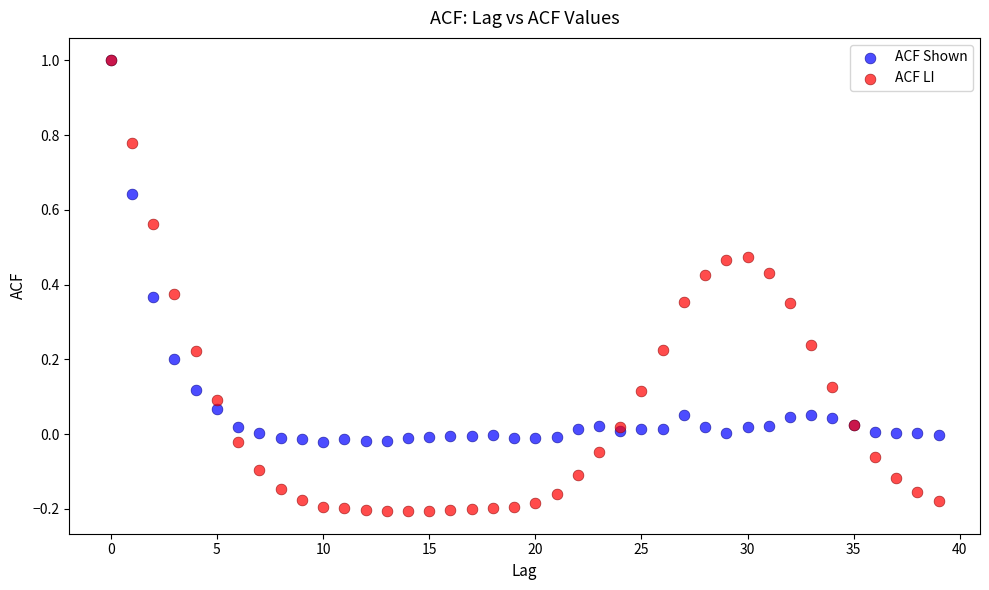

Which series reaches the minimum Y coordinate?

ACF LI